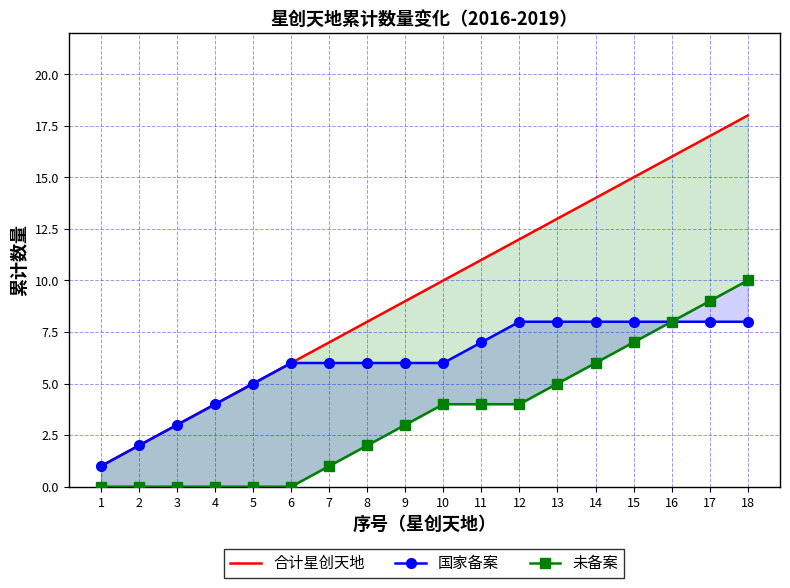

Which series has the widest spread of values?

合计星创天地